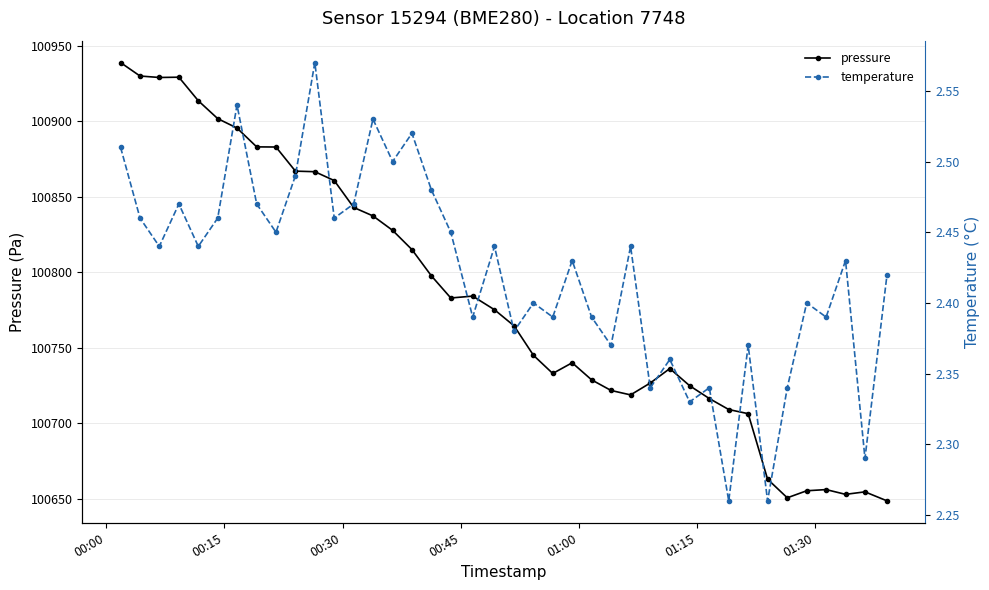

What is the average value of the temperature series?

2.4